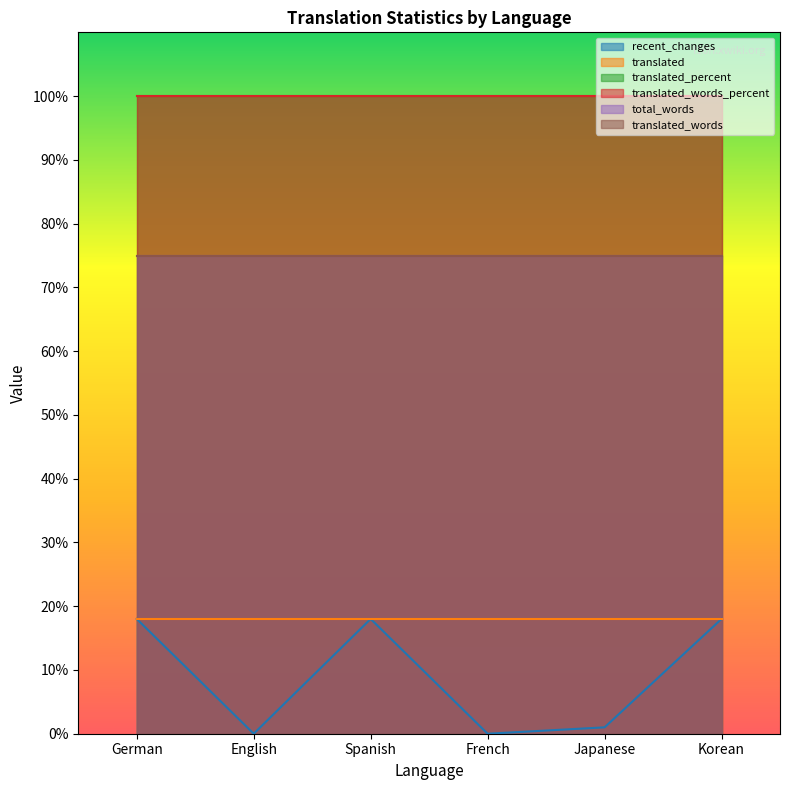

Does the chart display data point markers on the line(s)?

No